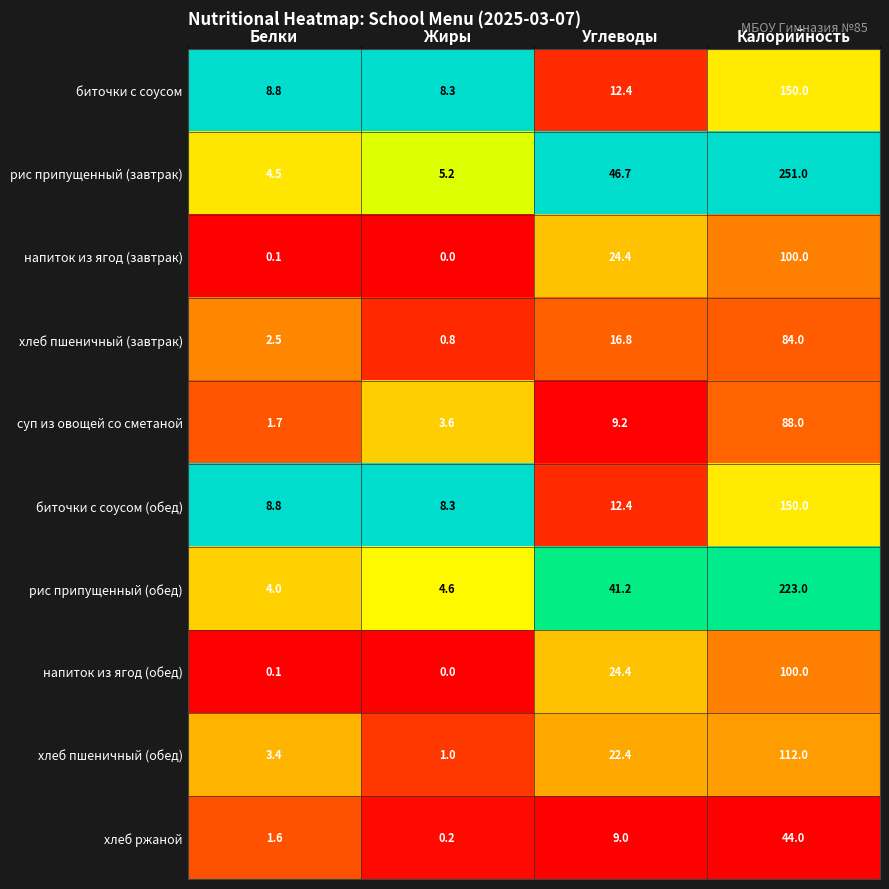

Where does the напиток из ягод (обед) series first go above 24?

Углеводы